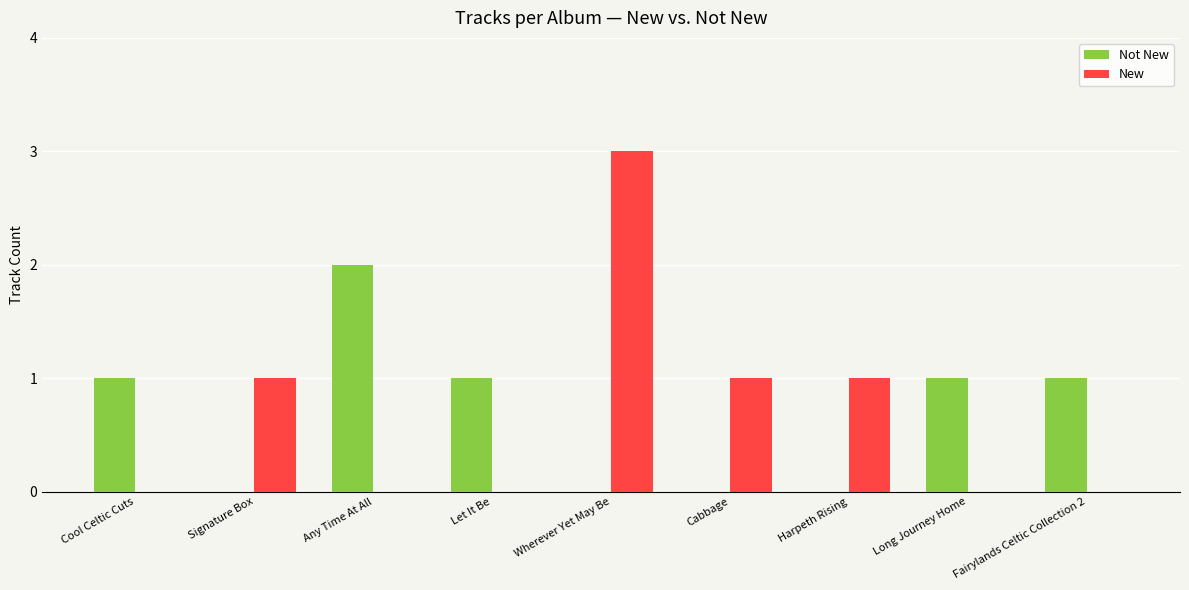

How many groups of bars are there?

9